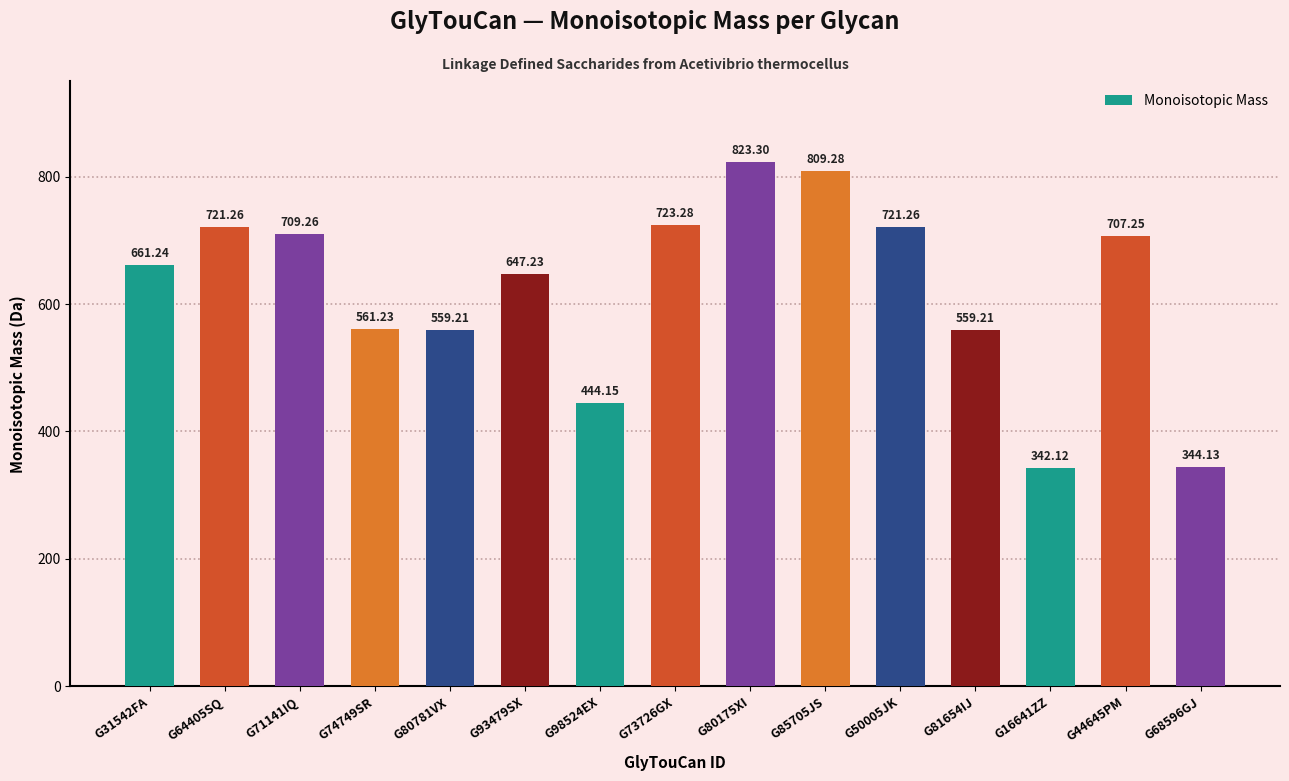

What is the average value?

622.2